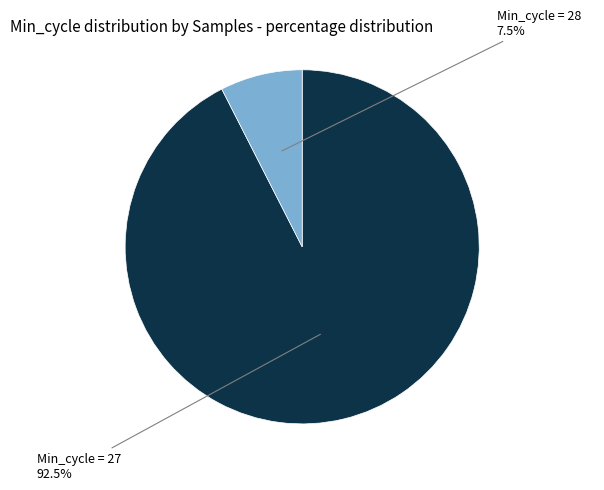

How many slices are in this pie chart?

2